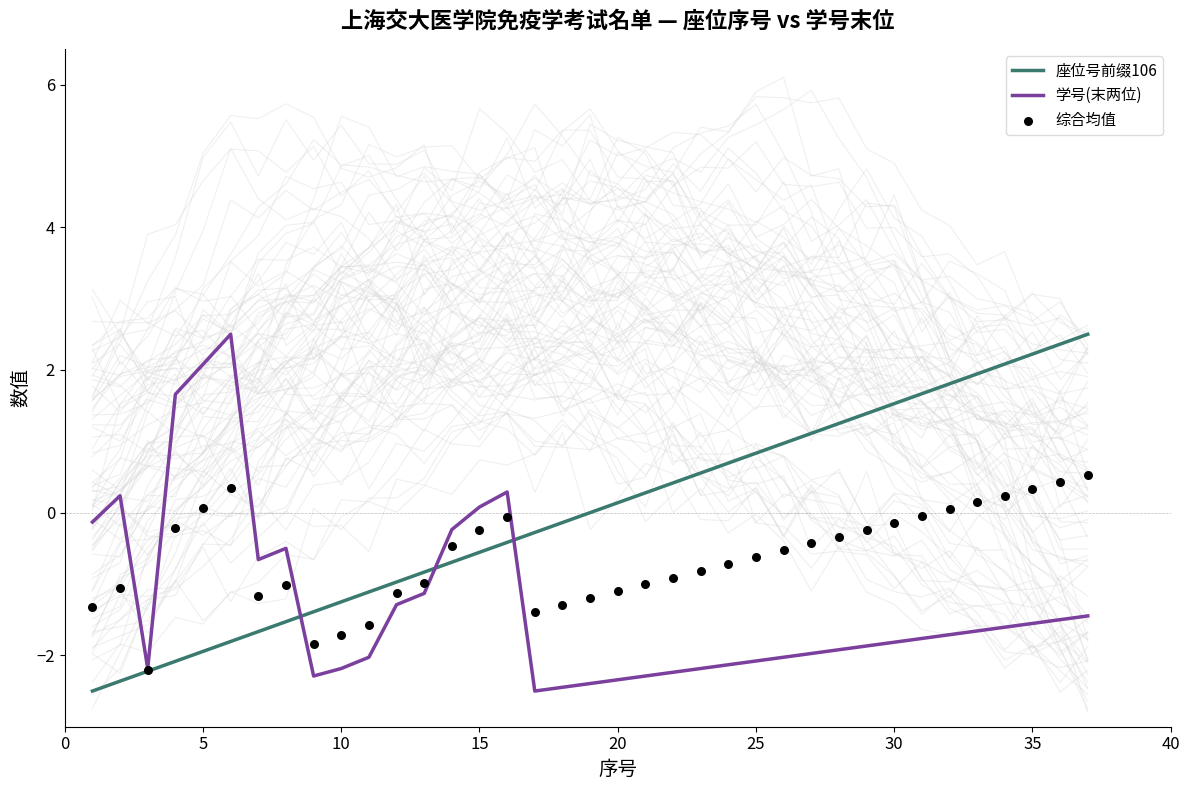

Is it true that 座位号前缀106 equals -0.7 at 5?

False